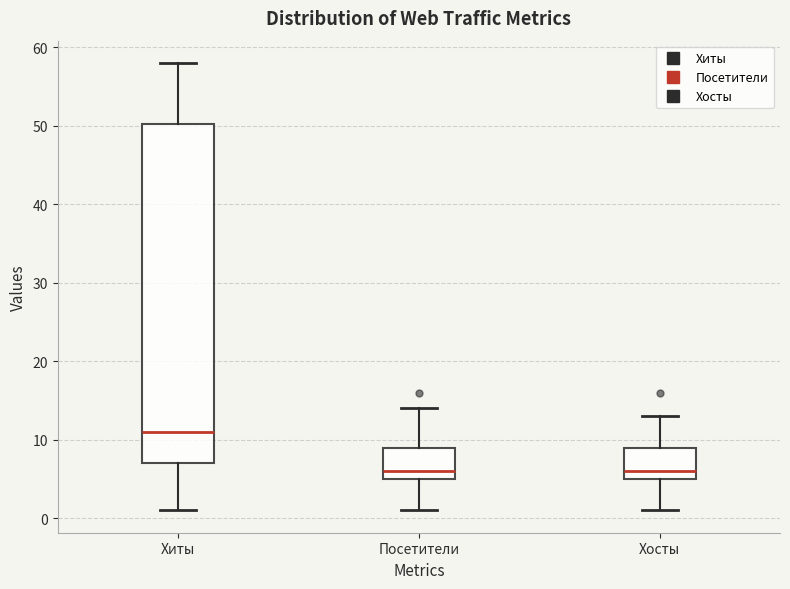

Reading left to right, transcribe this box plot: for each box, give where its median line is, the range the box spans, and where its two whiskers end, as read against the y-axis. The values are not printed on the chart, so give them approximately, as read against the axis.

Хиты: median 11, box 7 to 50, whiskers 1 to 58
Посетители: median 6, box 5 to 9, whiskers 1 to 14
Хосты: median 6, box 5 to 9, whiskers 1 to 13